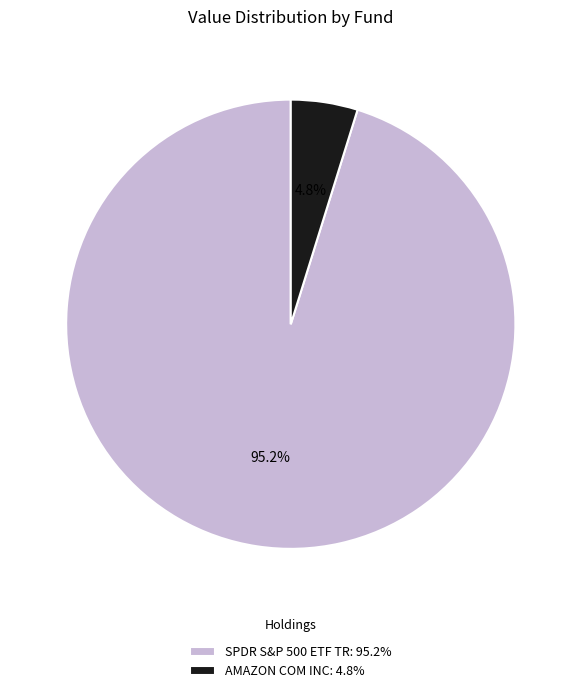

What is the ratio of the value at SPDR S&P 500 ETF TR to the value at AMAZON COM INC?

19.8